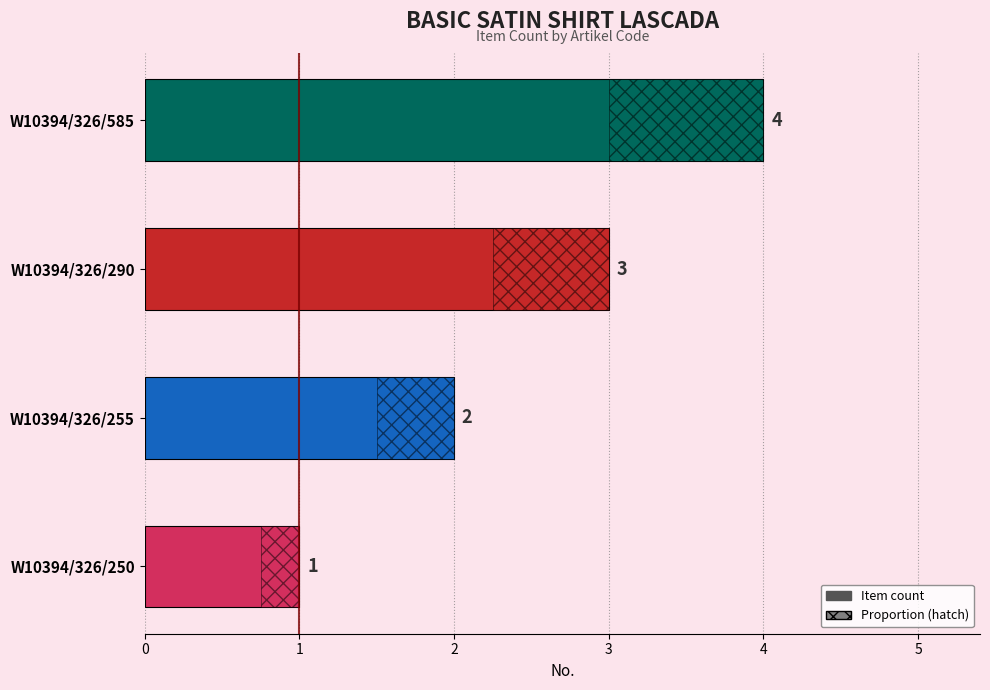

What is the average value?

2